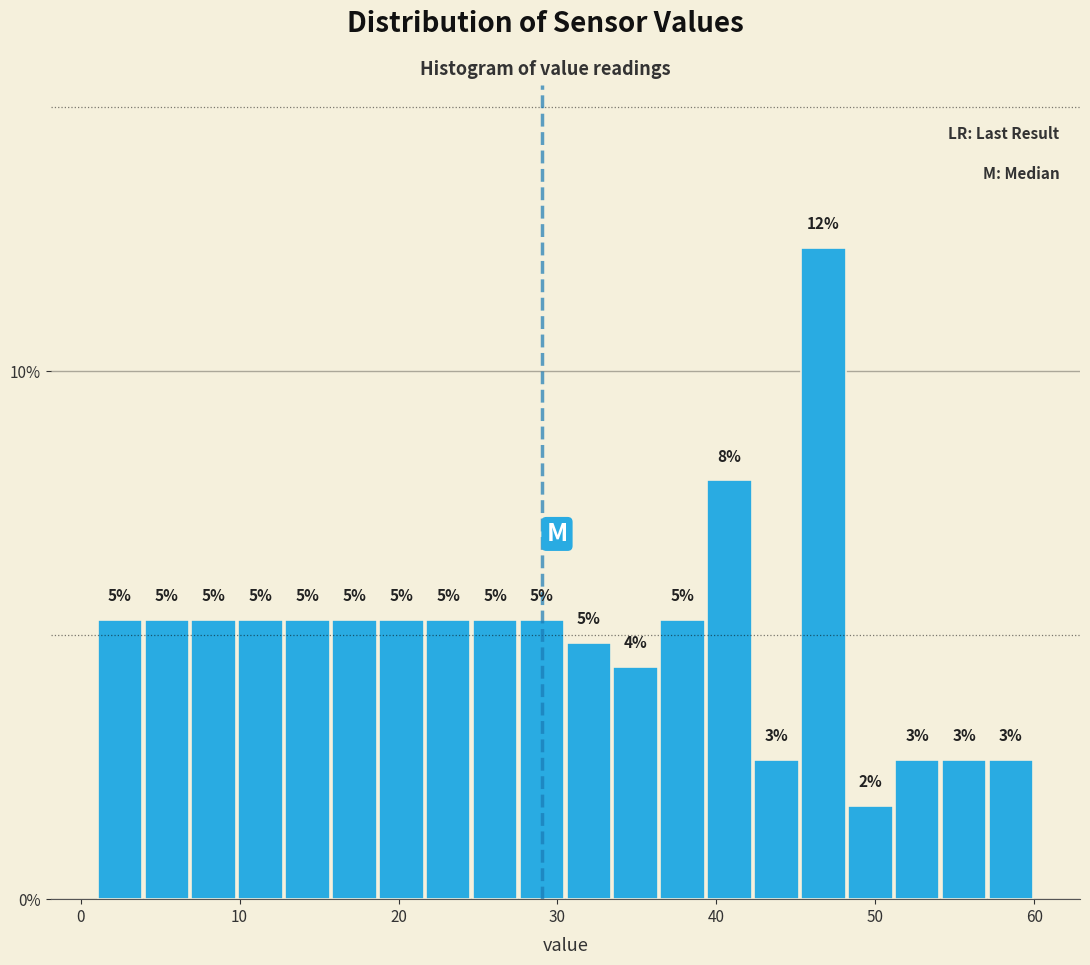

Around what value on the x-axis is the tallest bar? Give the approximate position of its centre, as read against the axis.

47